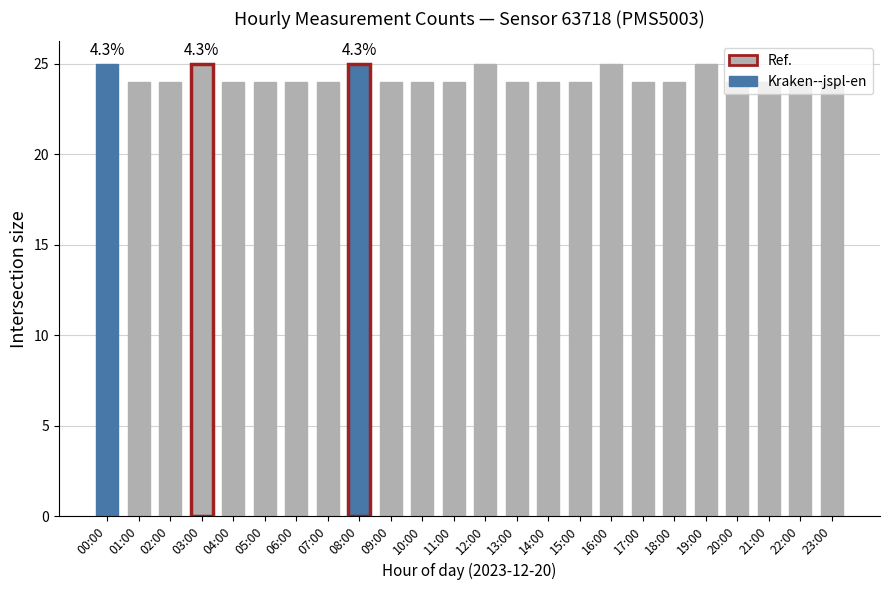

What is the smallest value displayed?

24